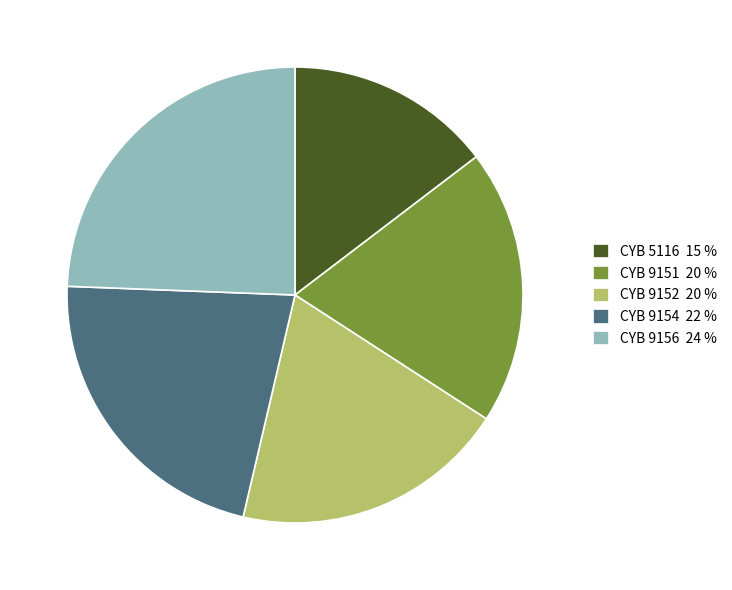

Count the number of slices in the pie.

5